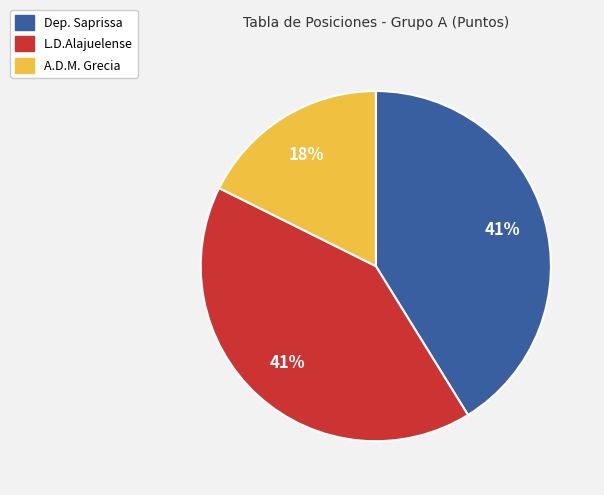

Is there any slice that represents more than half of the pie?

No